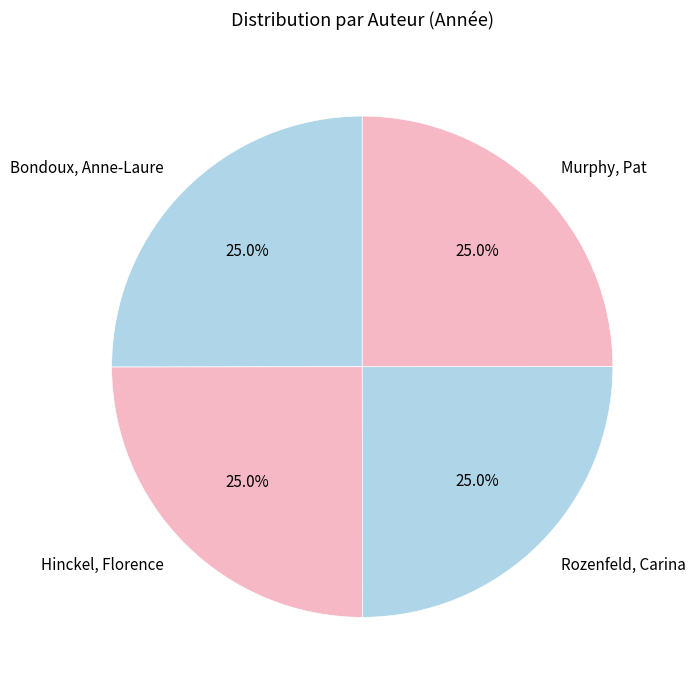

To the nearest percent, what is the average slice percentage?

25%